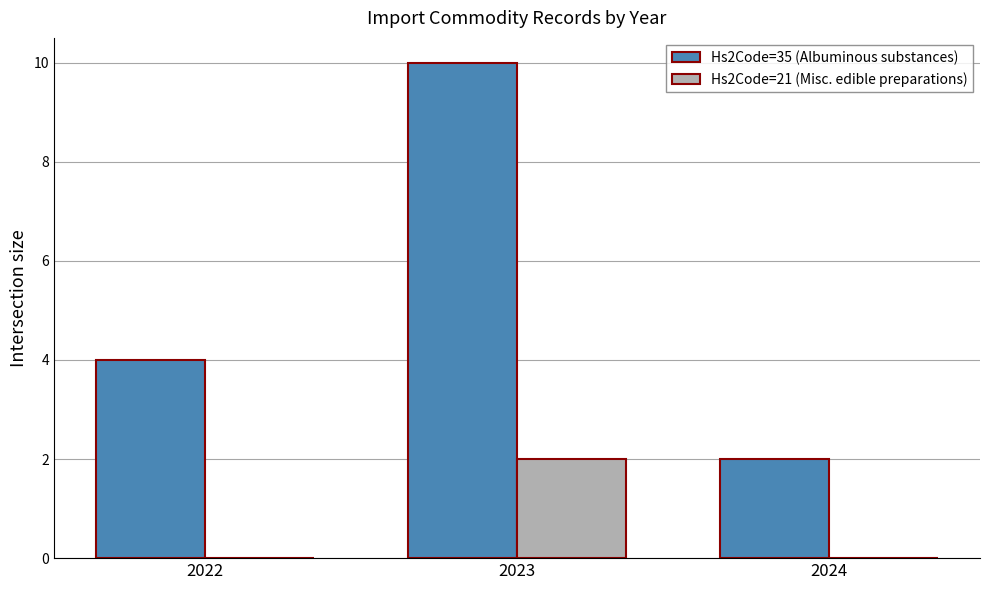

What is the spread (max minus min) of values at 2024?

2